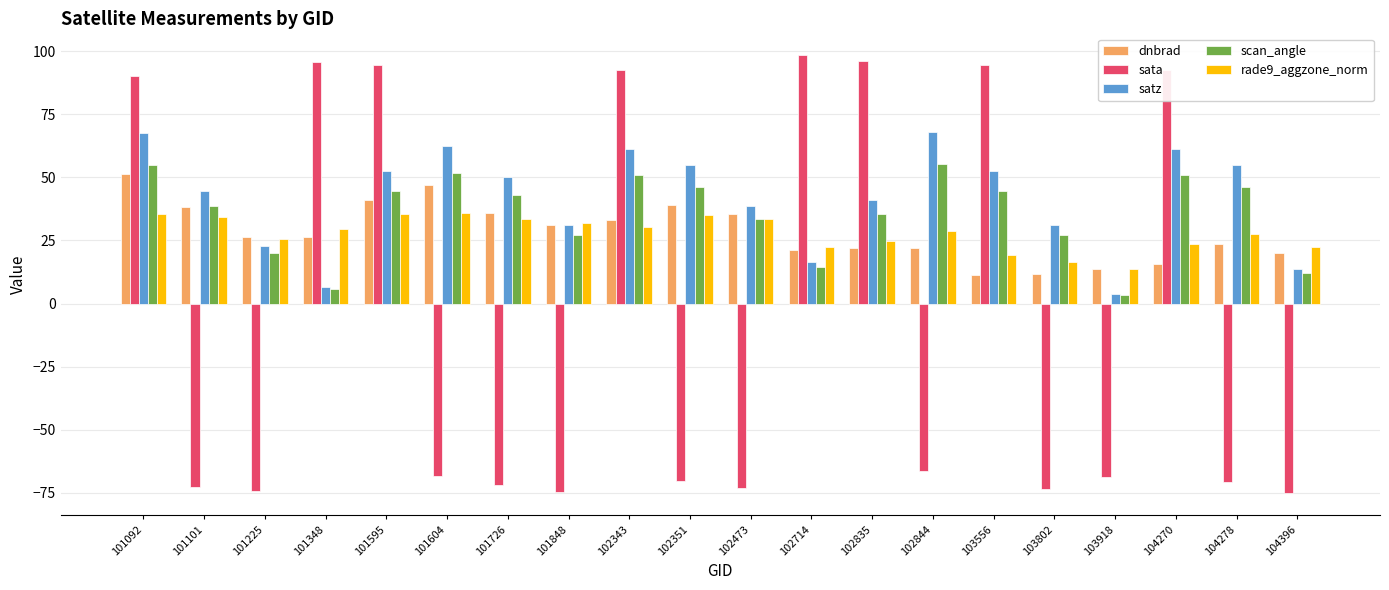

Between 101595 and 102835, which series saw the biggest shift?

dnbrad